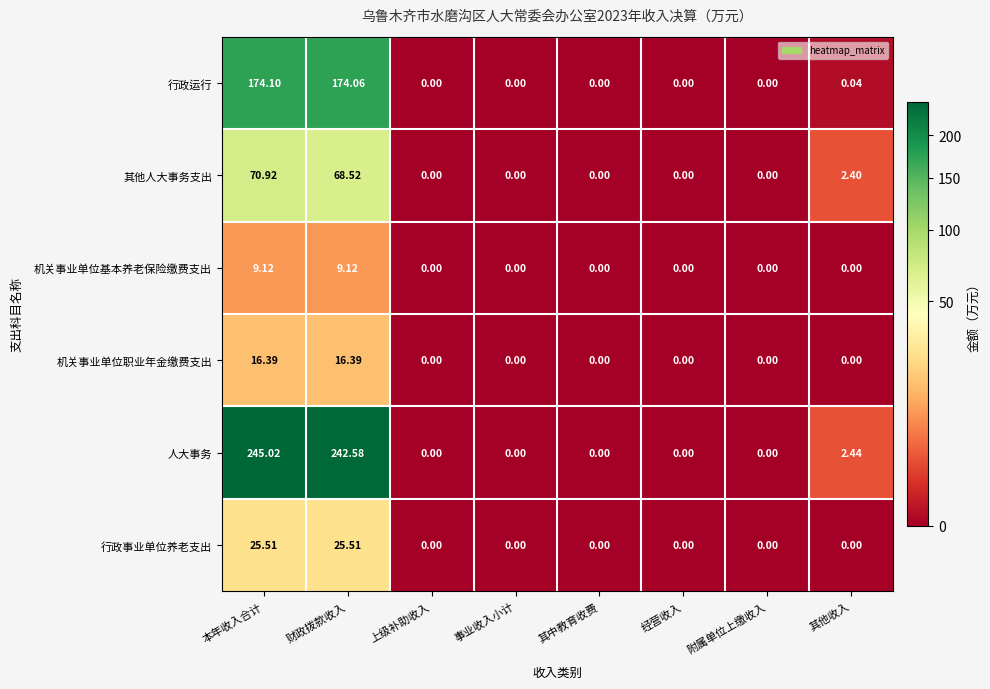

Between 本年收入合计 and 经营收入, which series saw the biggest shift?

人大事务